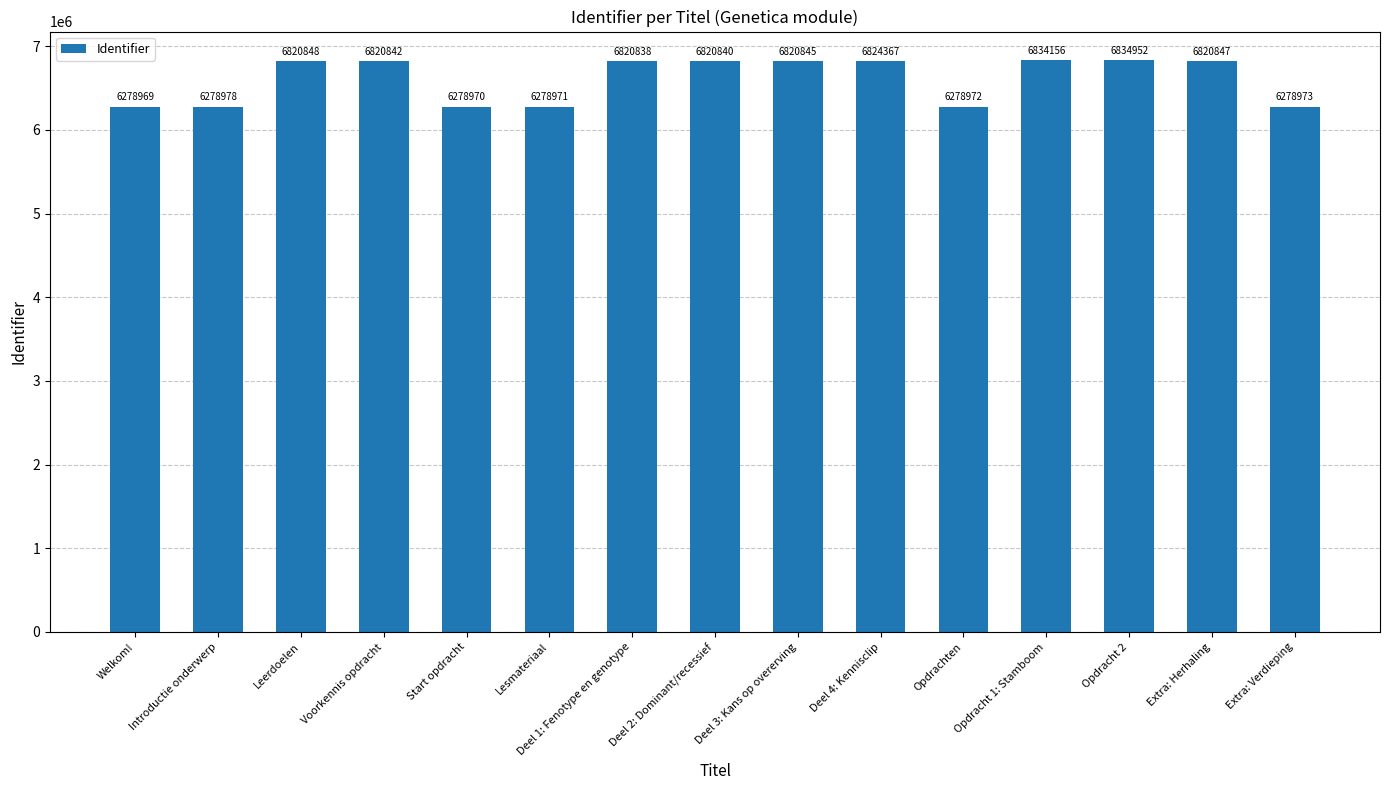

Reading left to right, transcribe all the data shown in this chart.

Welkom!=6278969	Introductie onderwerp=6278978	Leerdoelen=6820848	Voorkennis opdracht=6820842	Start opdracht=6278970	Lesmateriaal=6278971	Deel 1: Fenotype en genotype=6820838	Deel 2: Dominant/recessief=6820840	Deel 3: Kans op overerving=6820845	Deel 4: Kennisclip=6824367	Opdrachten=6278972	Opdracht 1: Stamboom=6834156	Opdracht 2=6834952	Extra: Herhaling=6820847	Extra: Verdieping=6278973